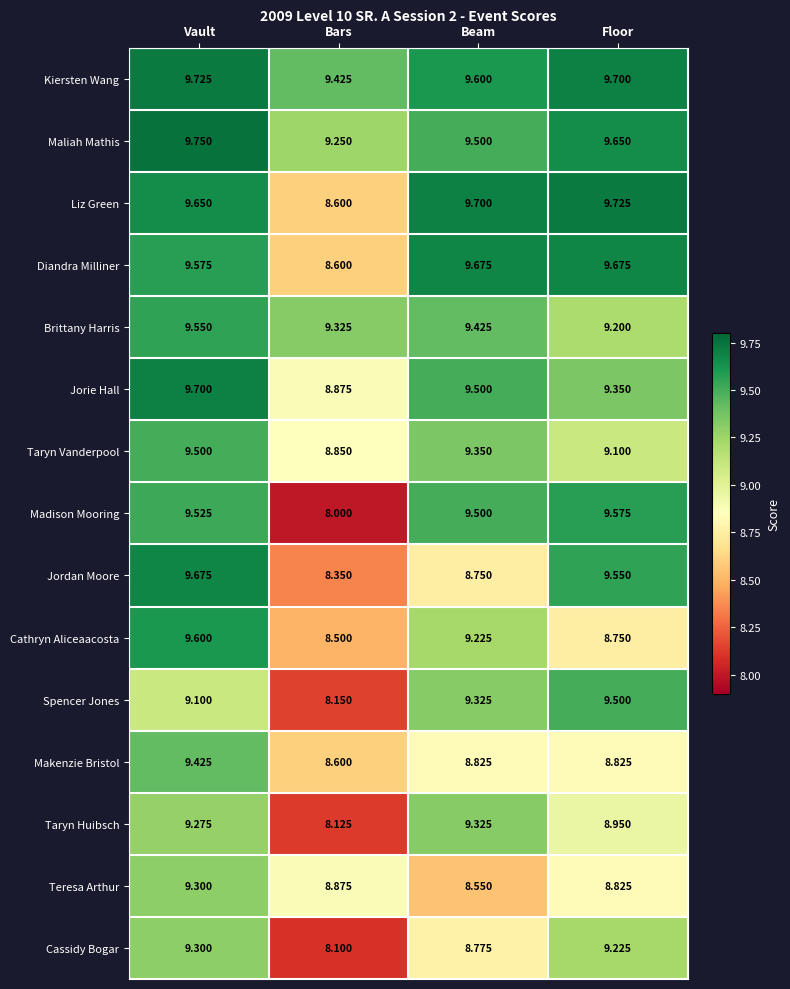

Rank the categories by Jorie Hall value from highest to lowest.

Vault, Beam, Floor, Bars